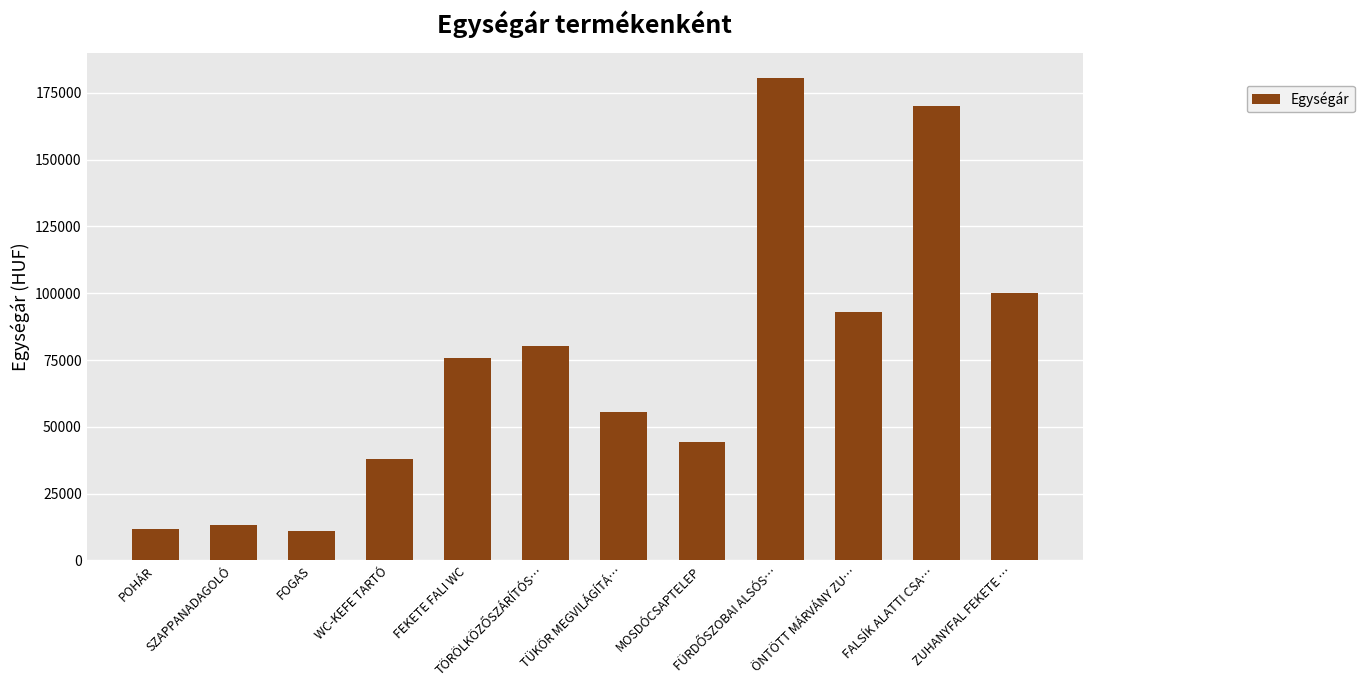

The value at WC-KEFE TARTÓ is 38000. True or false?

True